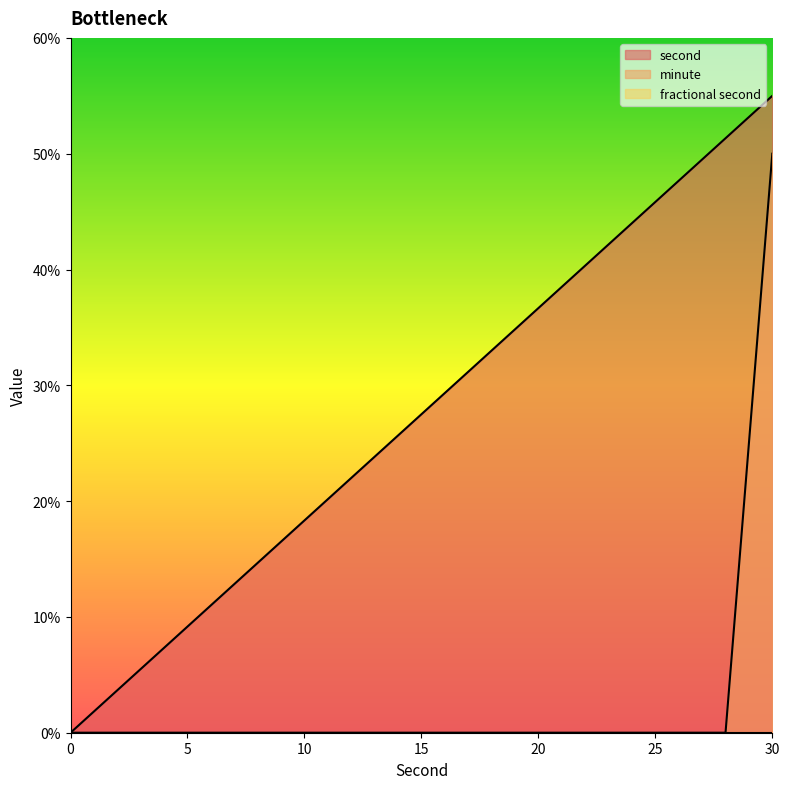

How many data points does each series have?

16